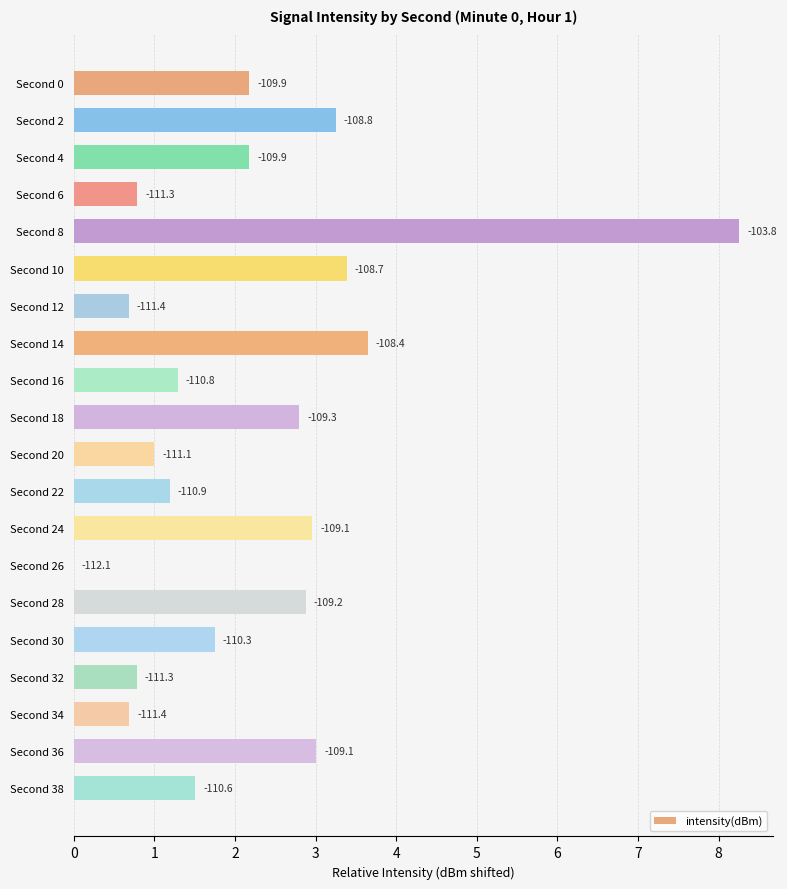

What is the difference between the maximum and second lowest values?

7.6